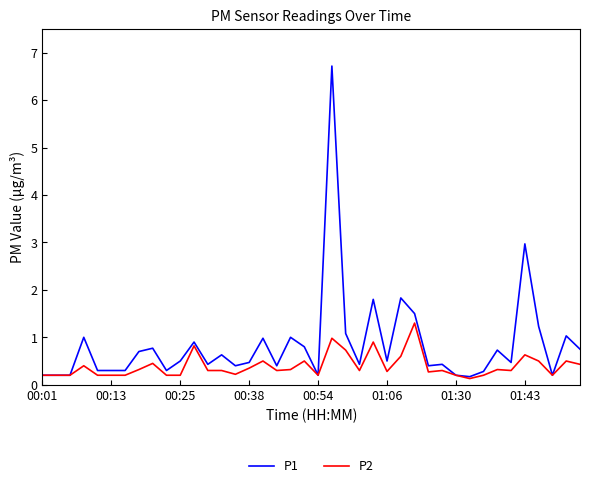

What is the difference between the maximum and minimum values in the P2 series?

1.2